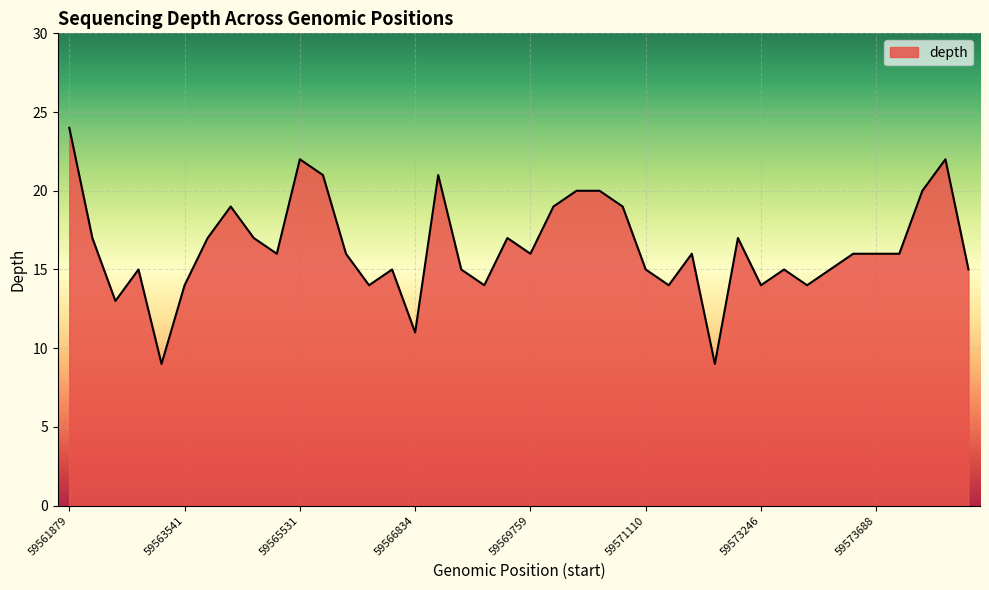

What is the smallest value displayed?

9